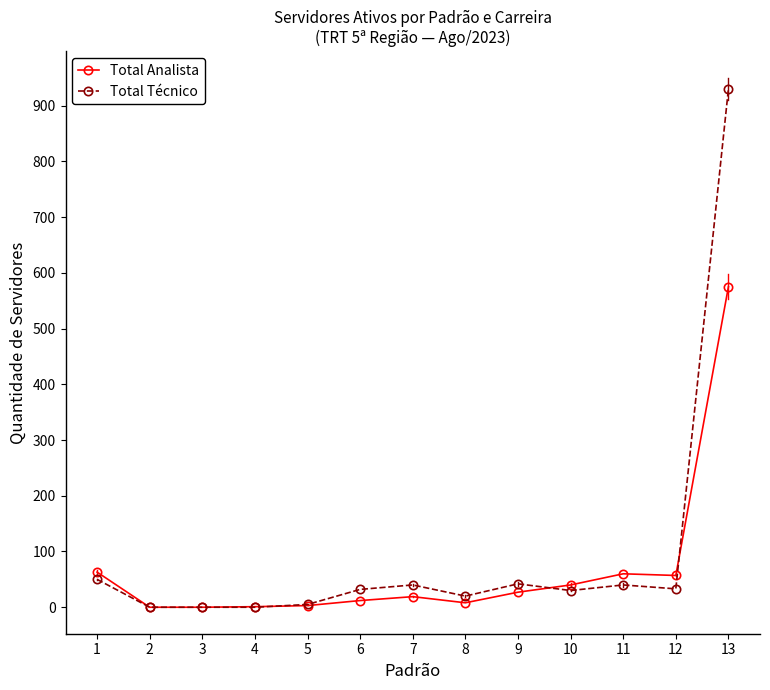

Which series has the largest range (max minus min)?

Total Técnico